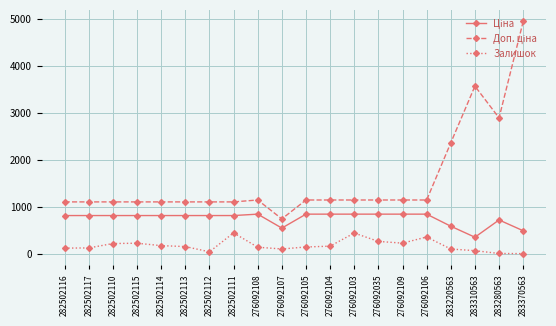

What is the total value across all series at 276092108?

2142.2